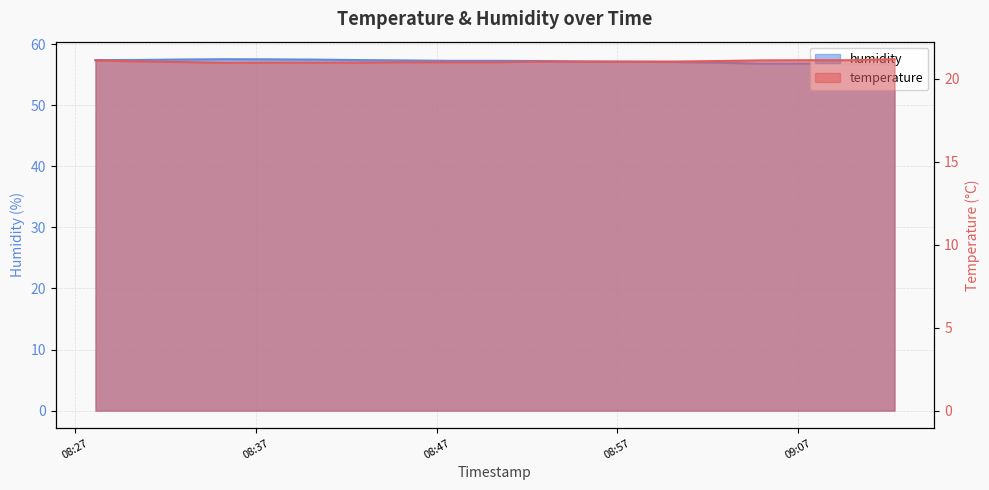

What is the label of the 6th point from the left?

2023-08-07T08:40:16